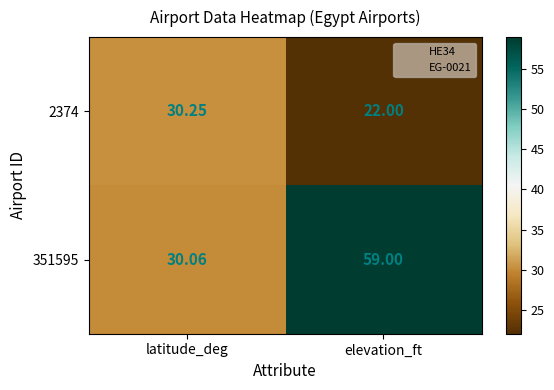

Which category has the highest value in the 2374 series?

latitude_deg